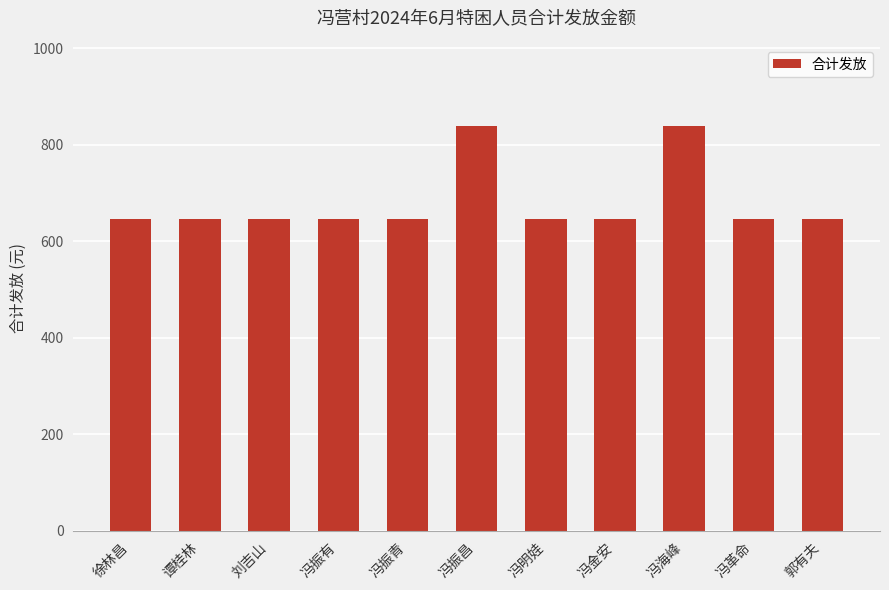

Approximately how many times larger is the value at 冯振青 compared to 冯明娃?

1.0